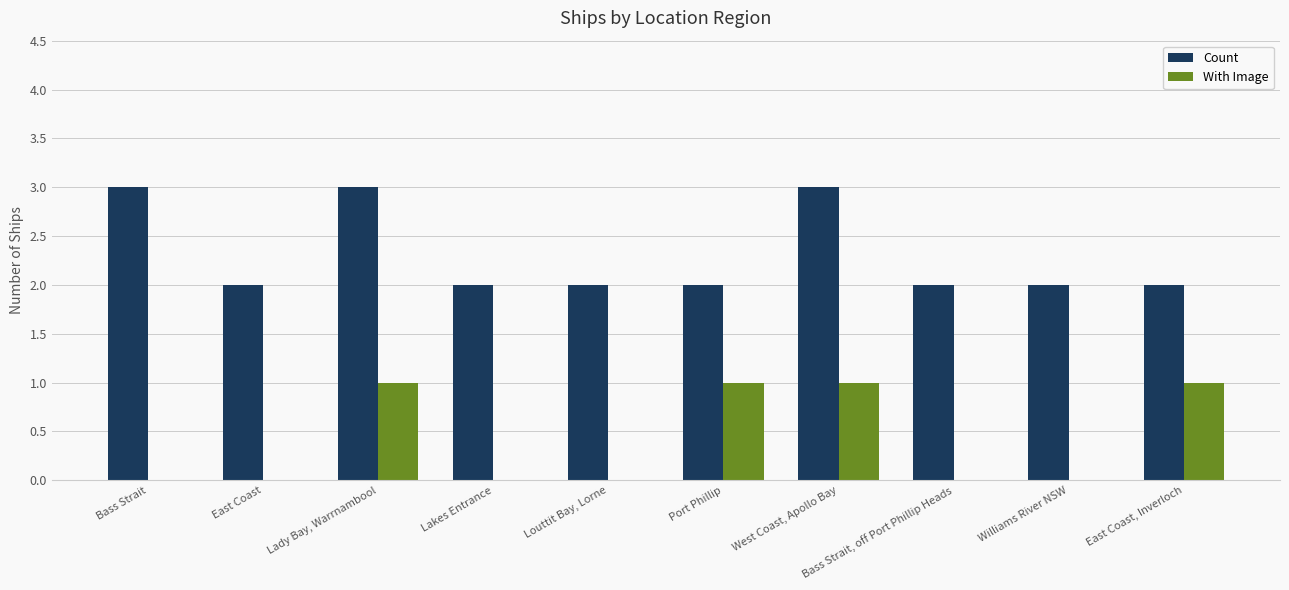

What is the total value across all series at West Coast, Apollo Bay?

4